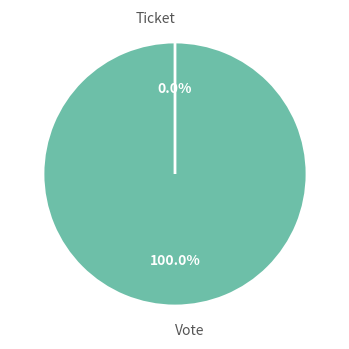

How many slices are in this pie chart?

2